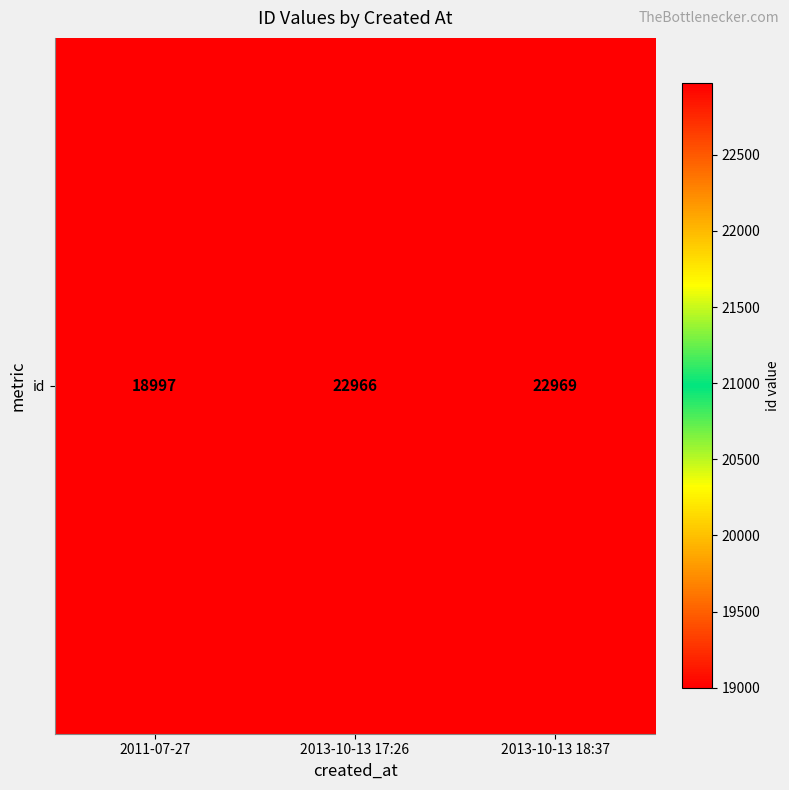

How many data points are less than 22966?

1